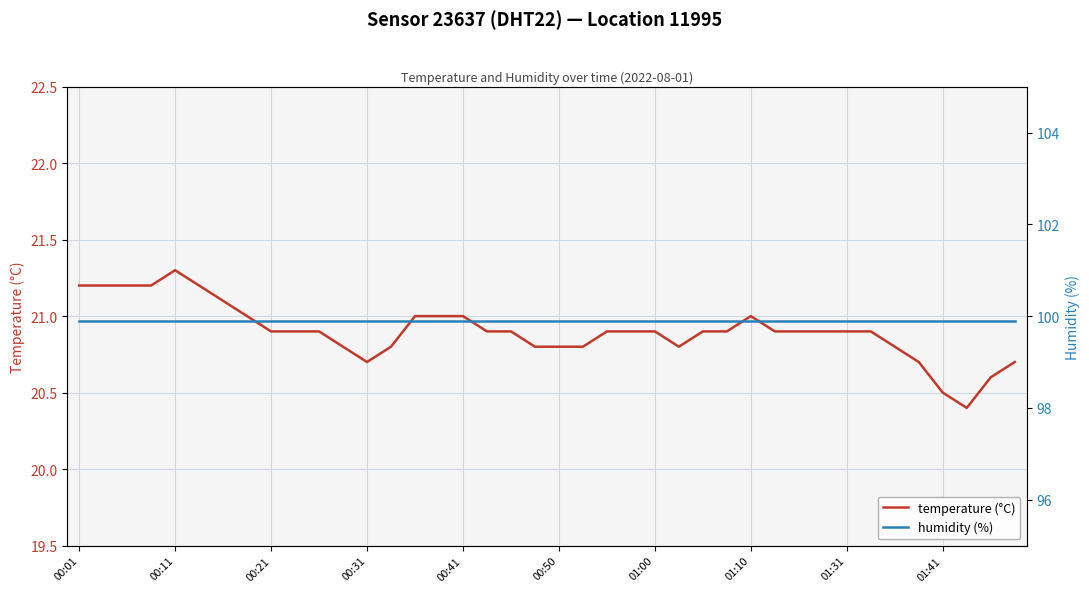

At which label does temperature (°C) reach its peak?

00:11